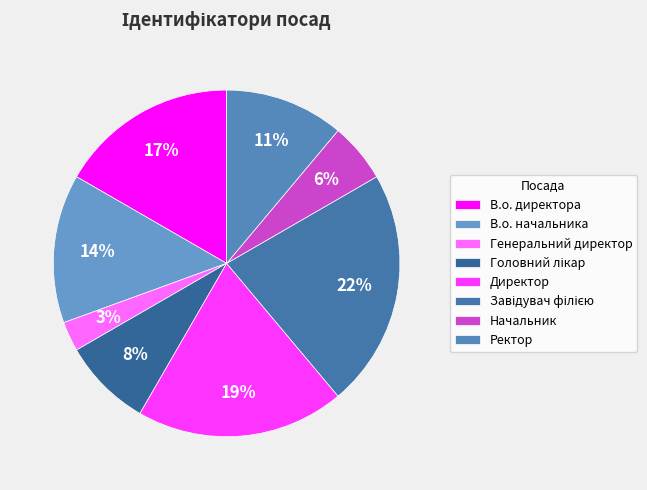

How many slices are in this pie chart?

8